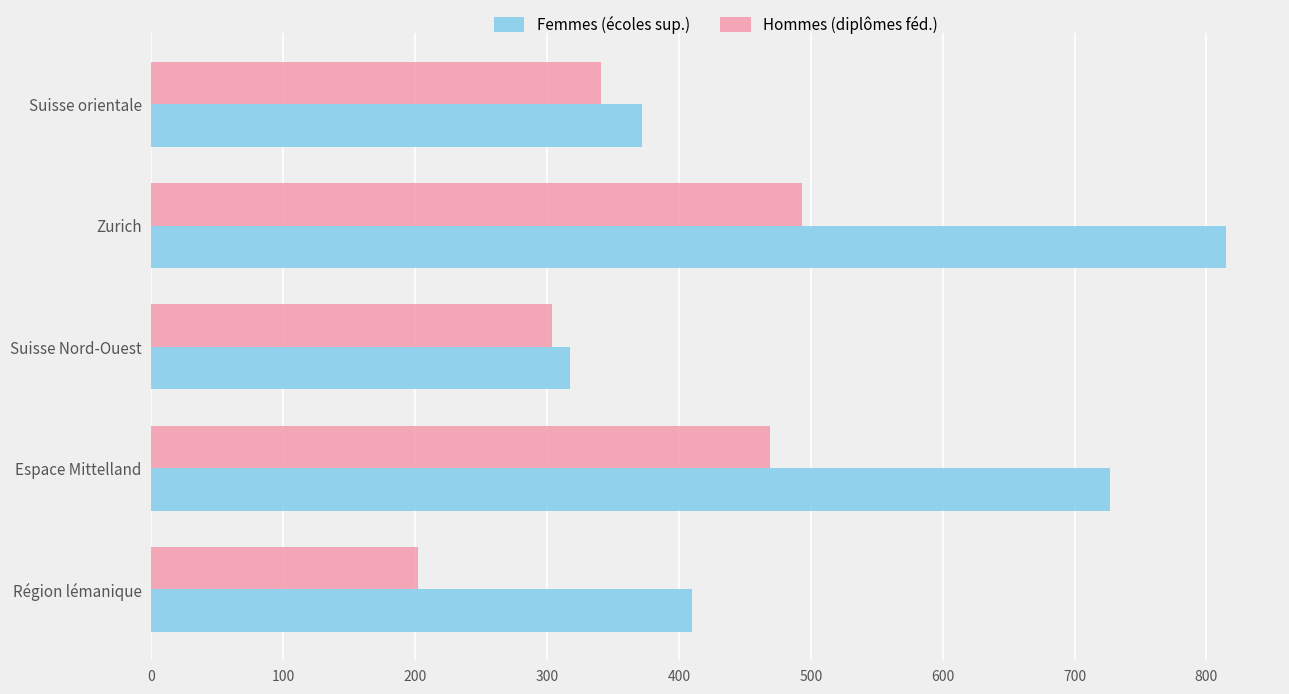

The Hommes (diplômes féd.) series shows 168 at Zurich. True or false?

False